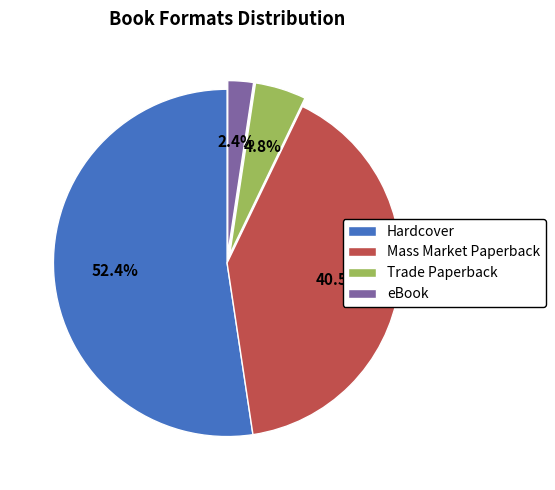

What is the smallest slice in the pie chart?

eBook